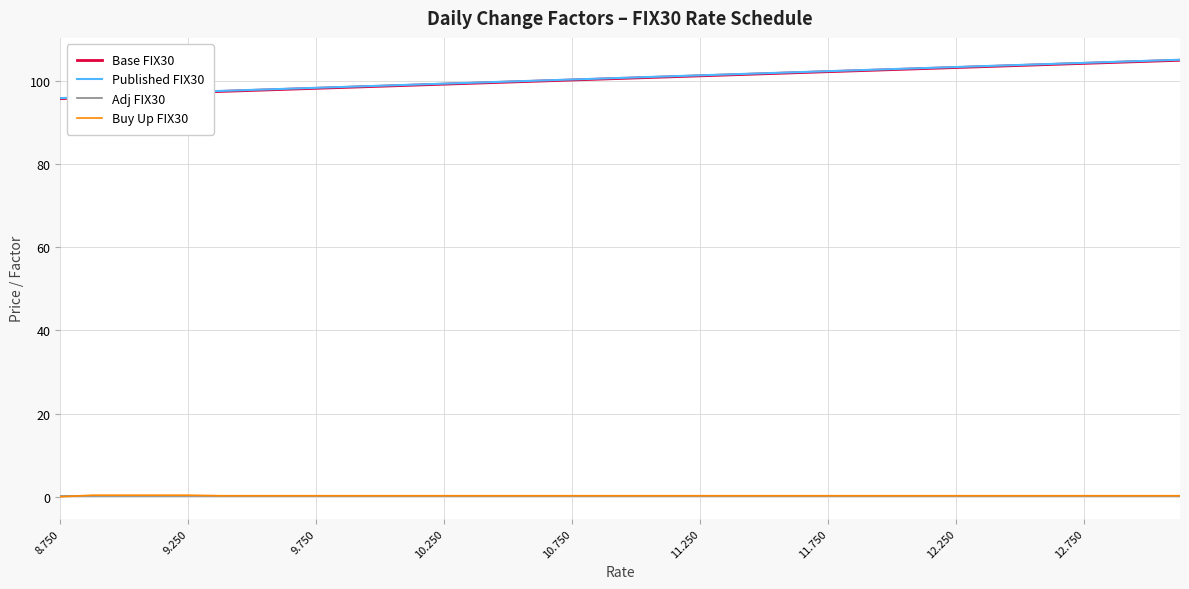

What is the average value of the Buy Up FIX30 series?

0.3